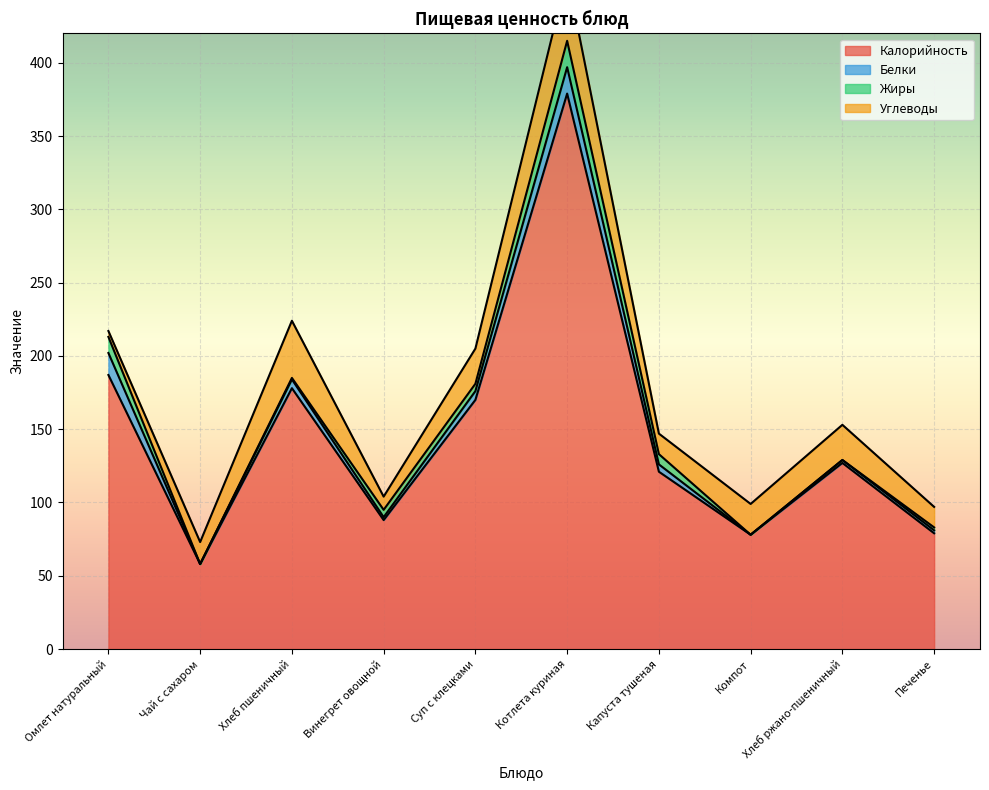

Is the value of Калорийность at Капуста тушеная greater than the value of Углеводы at Хлеб пшеничный?

Yes